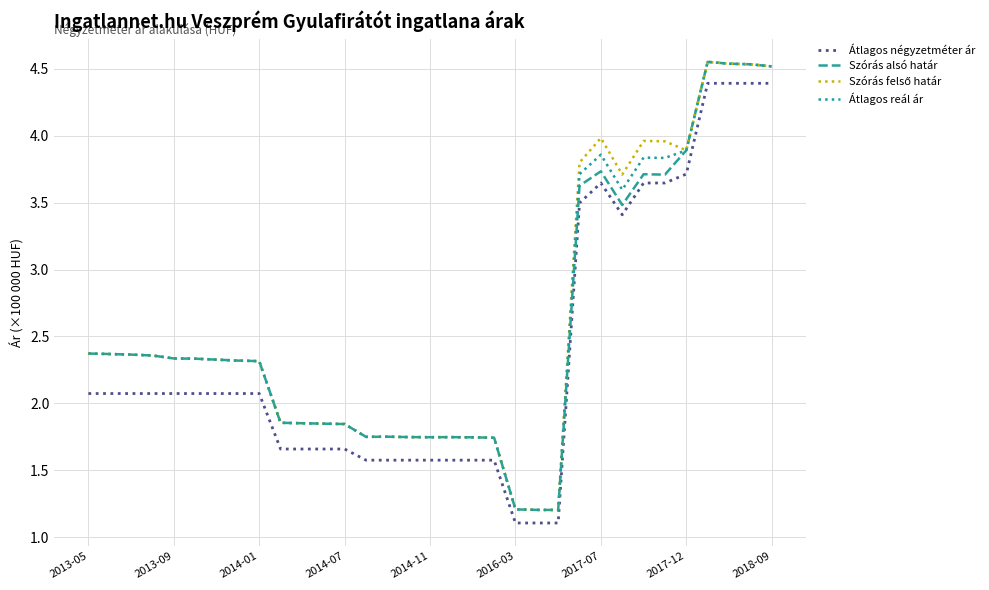

True or false: Átlagos négyzetméter ár and Átlagos reál ár cross at least once.

False